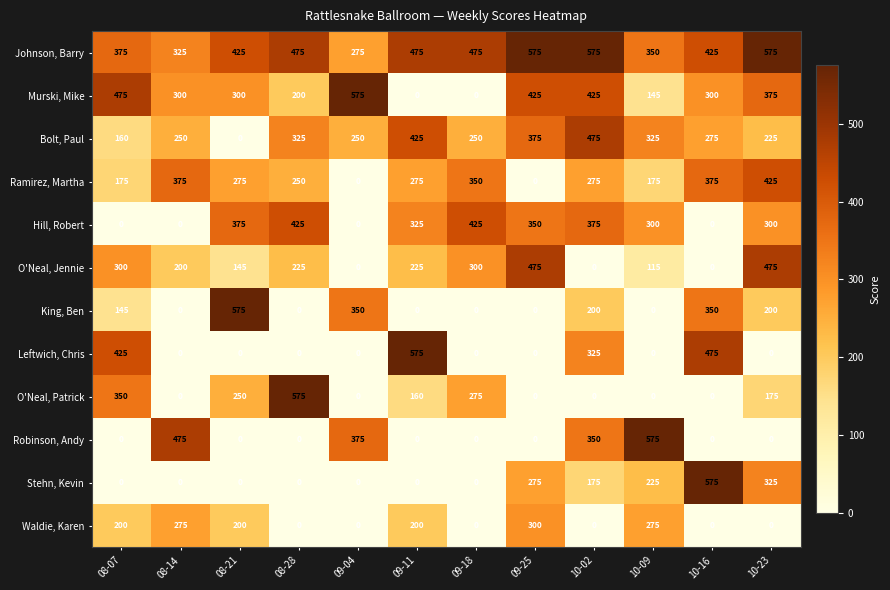

Is it true that King, Ben equals 311 at 10-02?

False